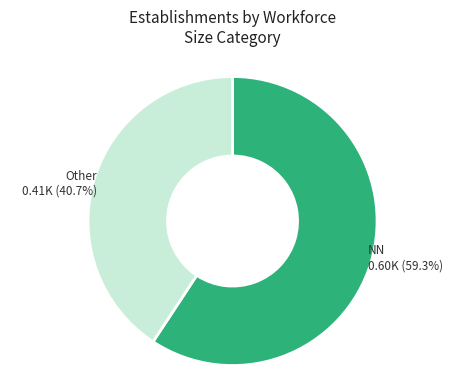

Is there a majority slice in this chart?

Yes